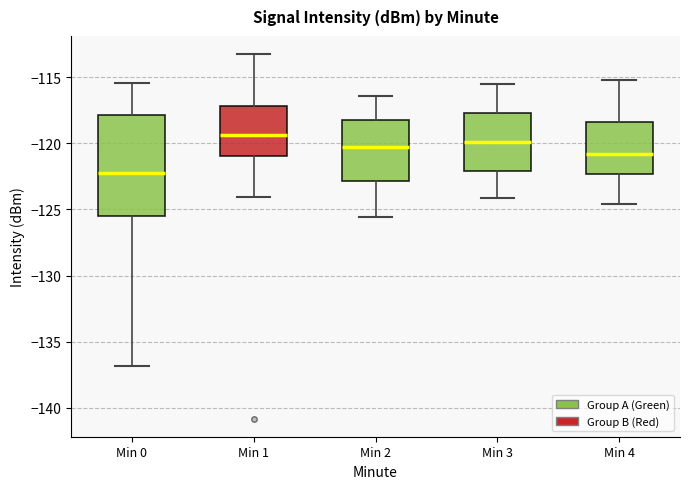

Where does the lower whisker of the box for Min 3 end on the y-axis? The values are not printed on the chart, so give them approximately, as read against the axis.

-124.0